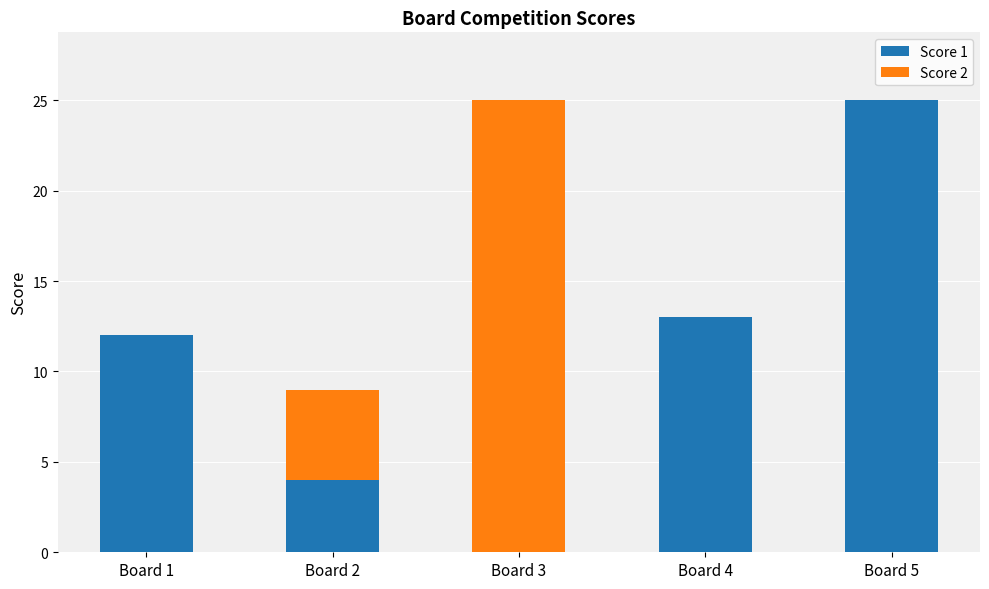

True or false: Score 1 has a value of 8 at Board 4.

False